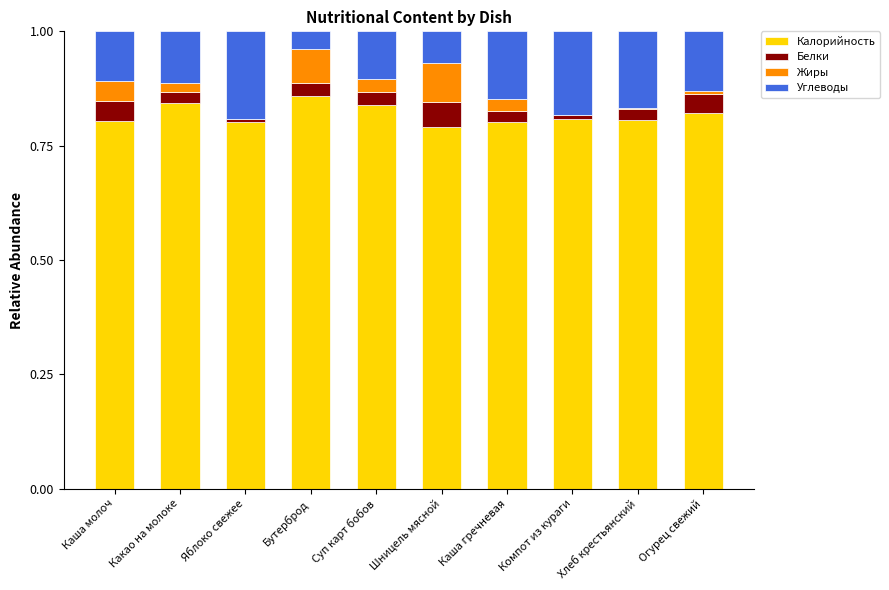

Where is Калорийность nearest to the value 0?

Шницель мясной